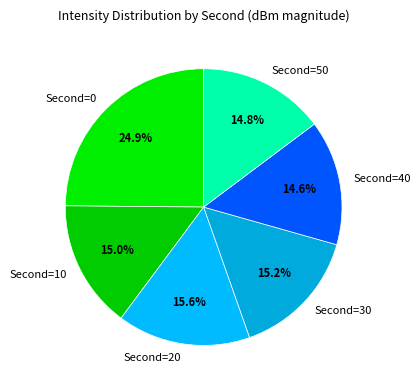

Count the number of slices in the pie.

6